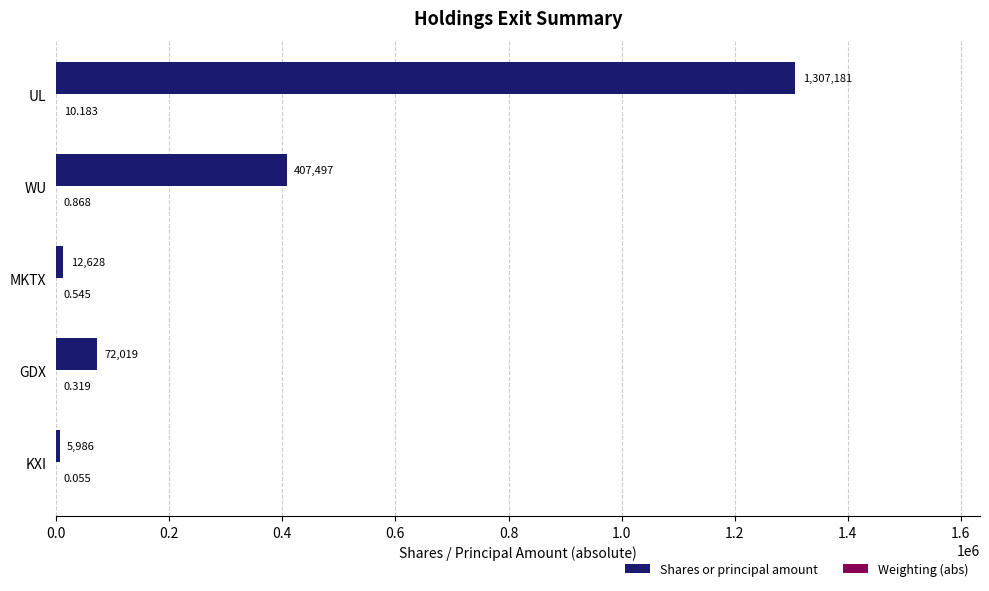

At which label is Shares or principal amount closest to 656583?

WU